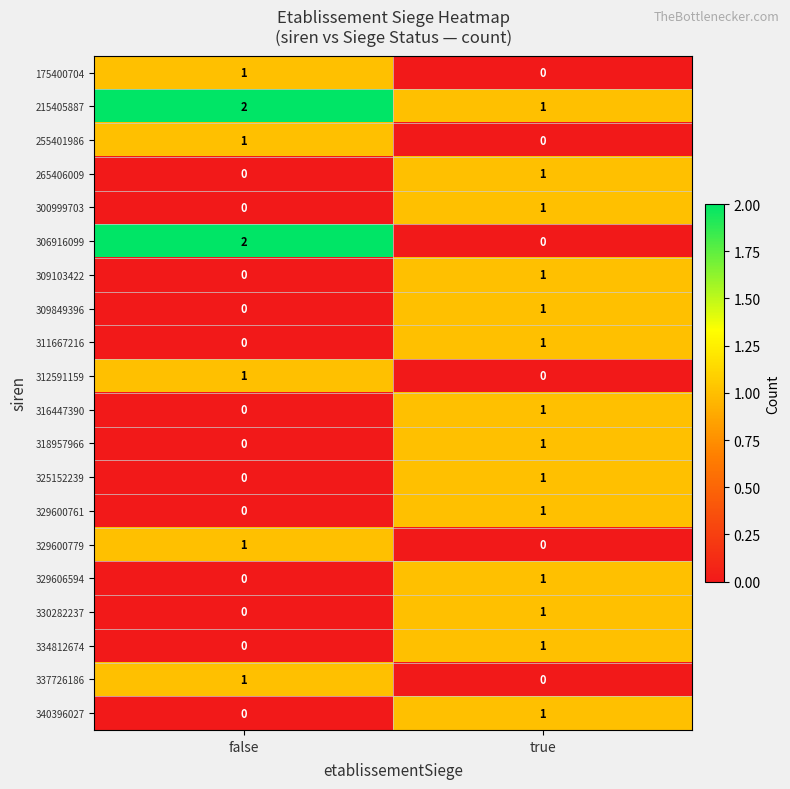

Between false and true, which series saw the biggest shift?

306916099